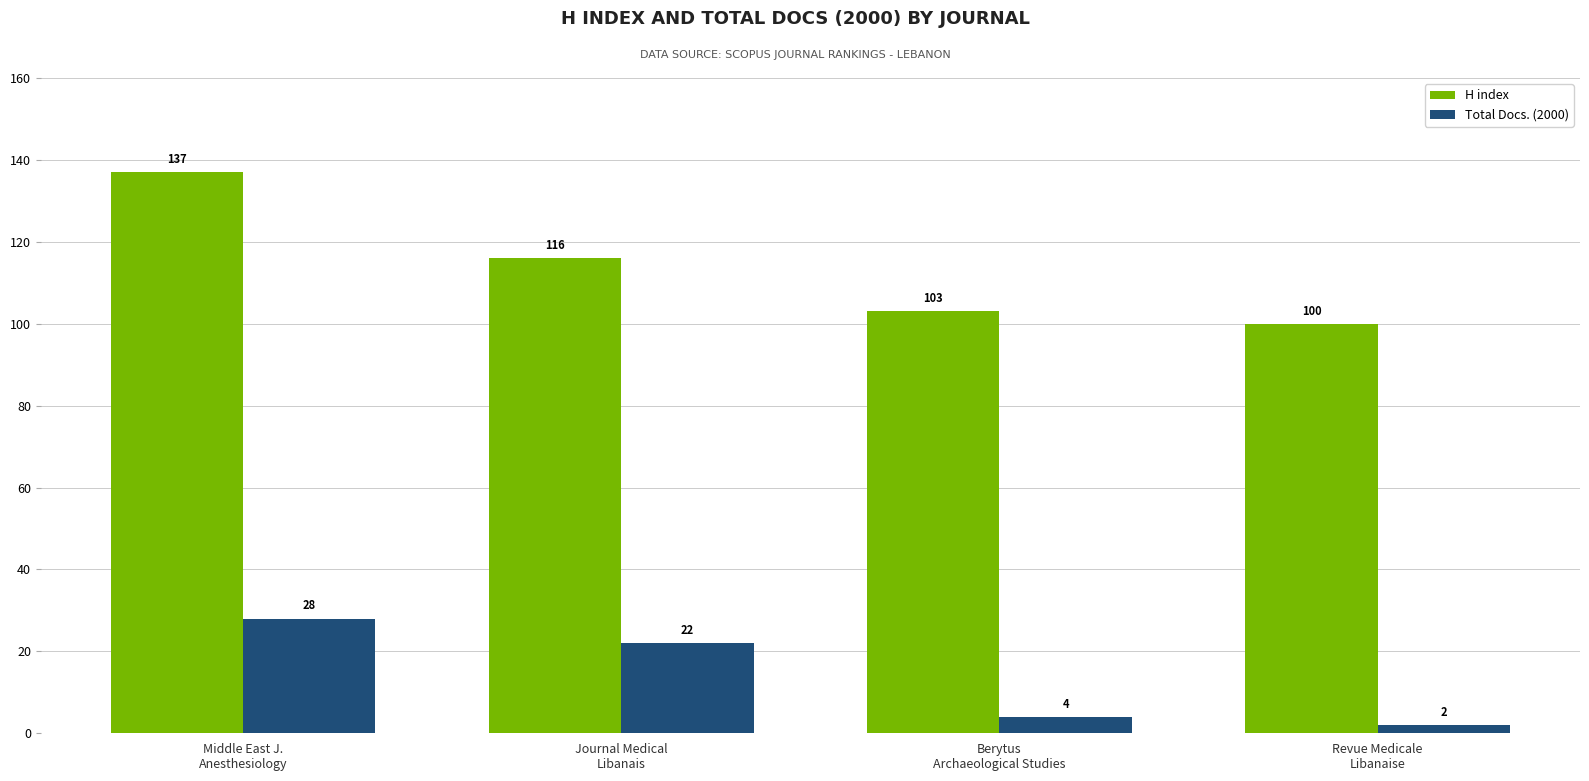

At which label is H index closest to 118?

Journal Medical
Libanais